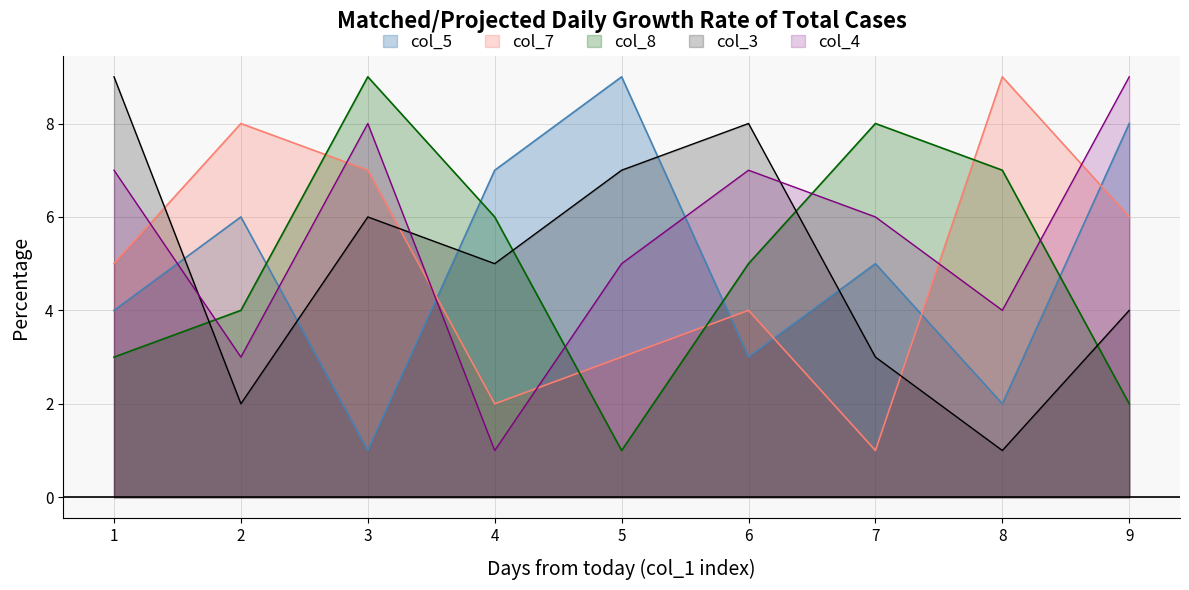

What are all the series names shown in the legend?

col_5, col_7, col_8, col_3, col_4